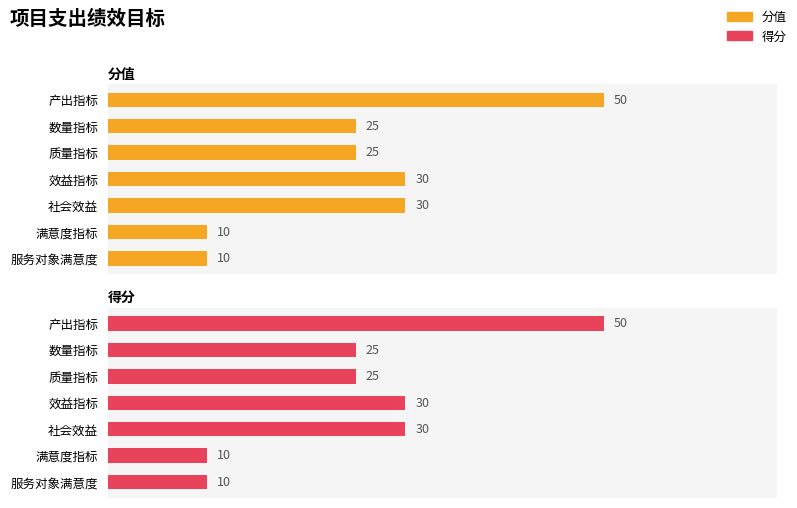

True or false: 分值 has a value of 10 at 5.

True